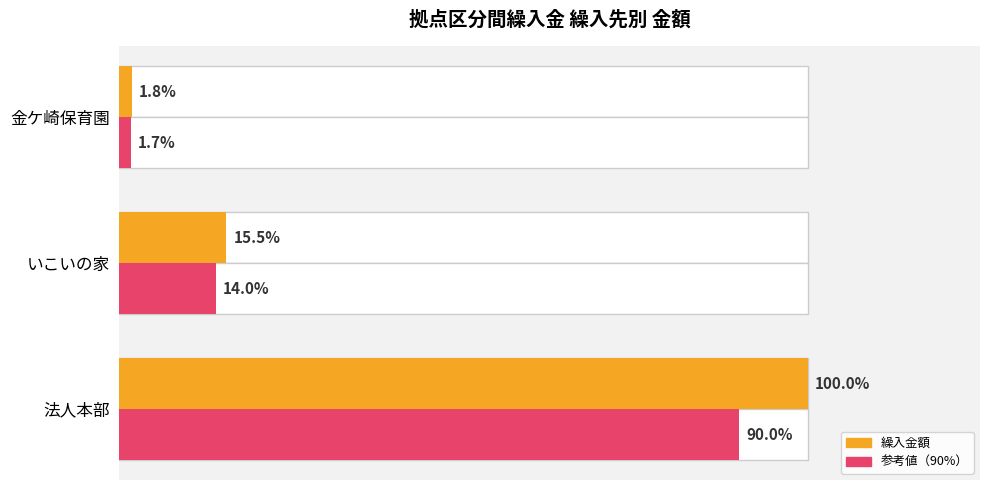

Are the bars grouped side by side (vs. stacked)?

Yes